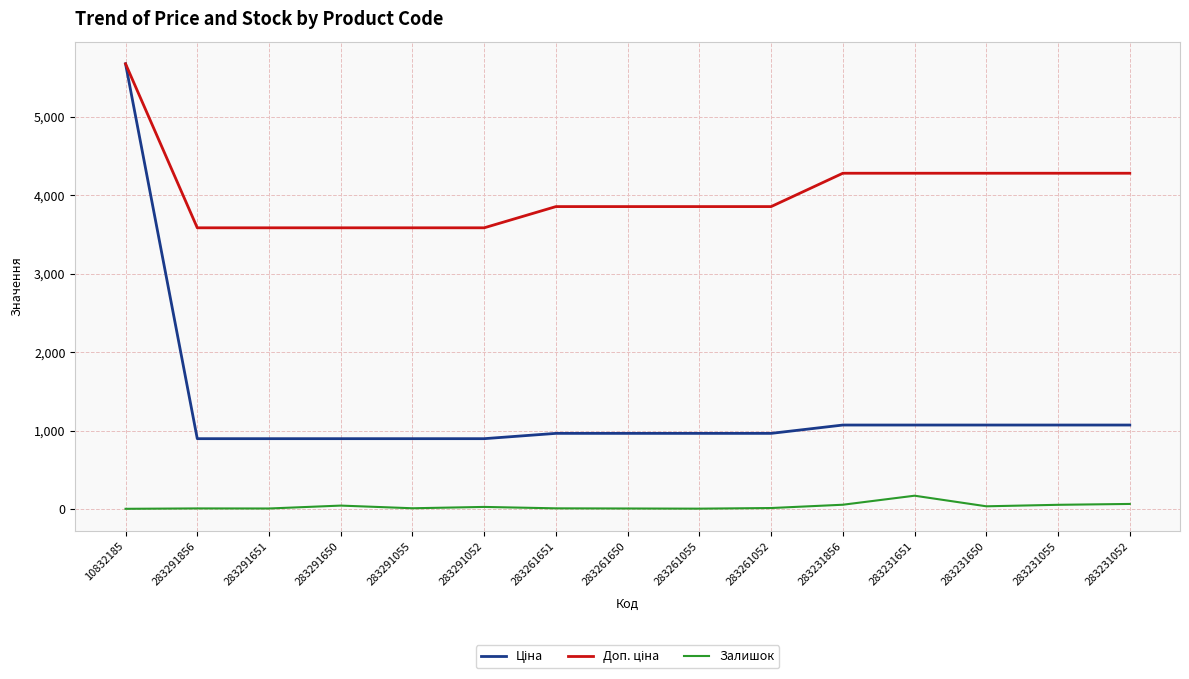

At which category is the sum across all series the highest?

10832185